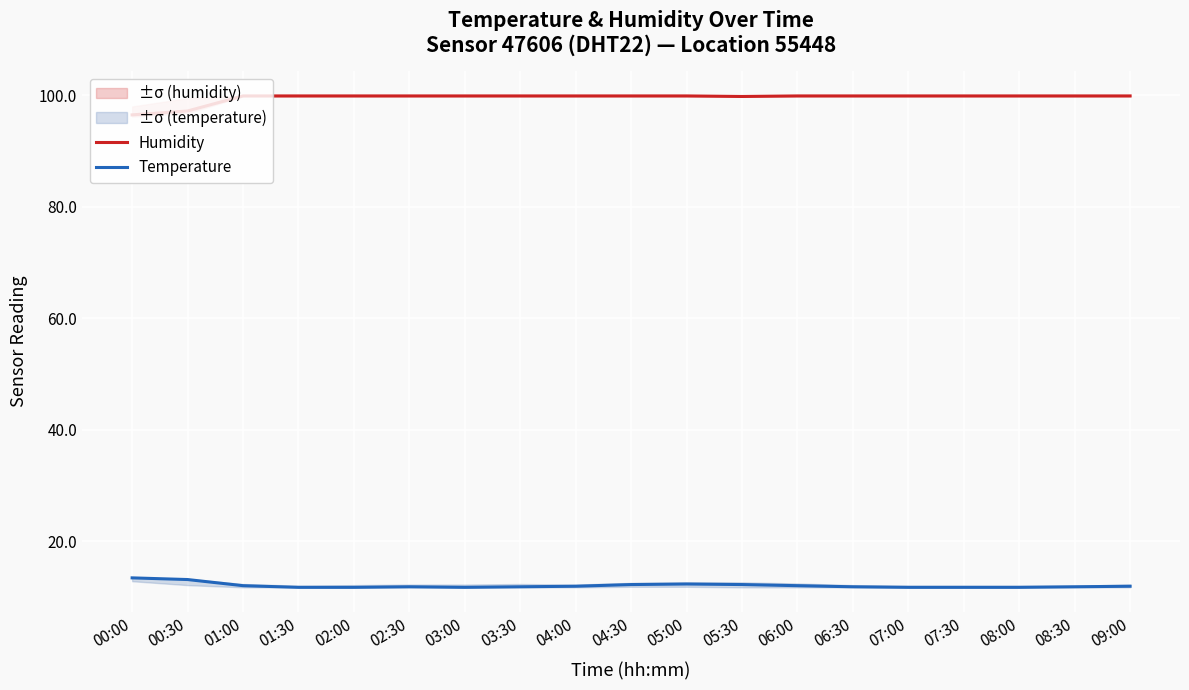

What is the highest value of the Temperature series?

13.4